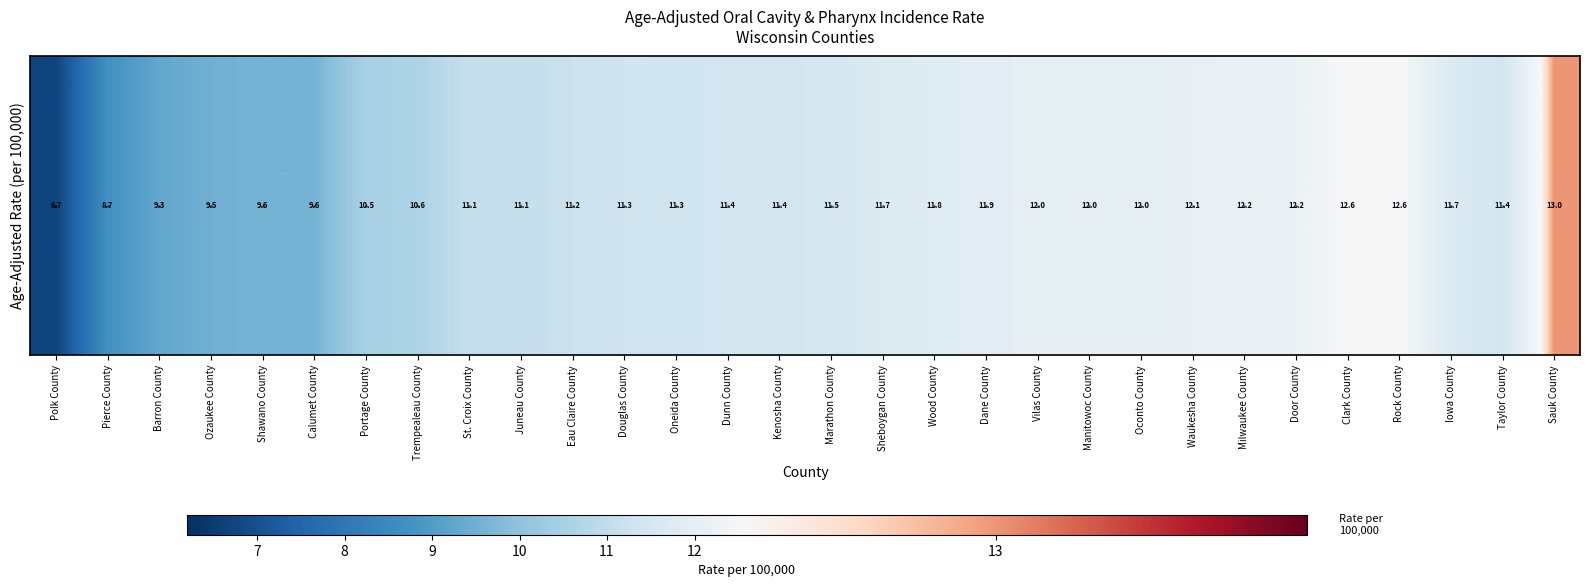

What value does the data have at Ozaukee County?

9.5